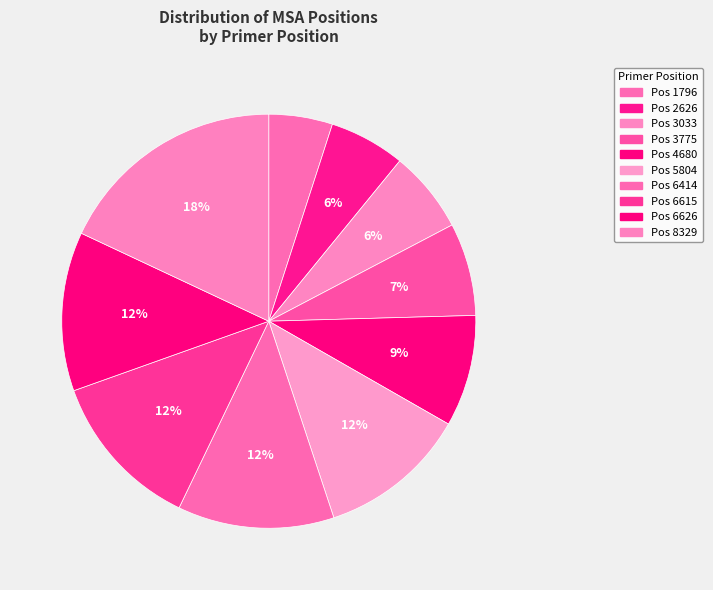

How many slices are in this pie chart?

10